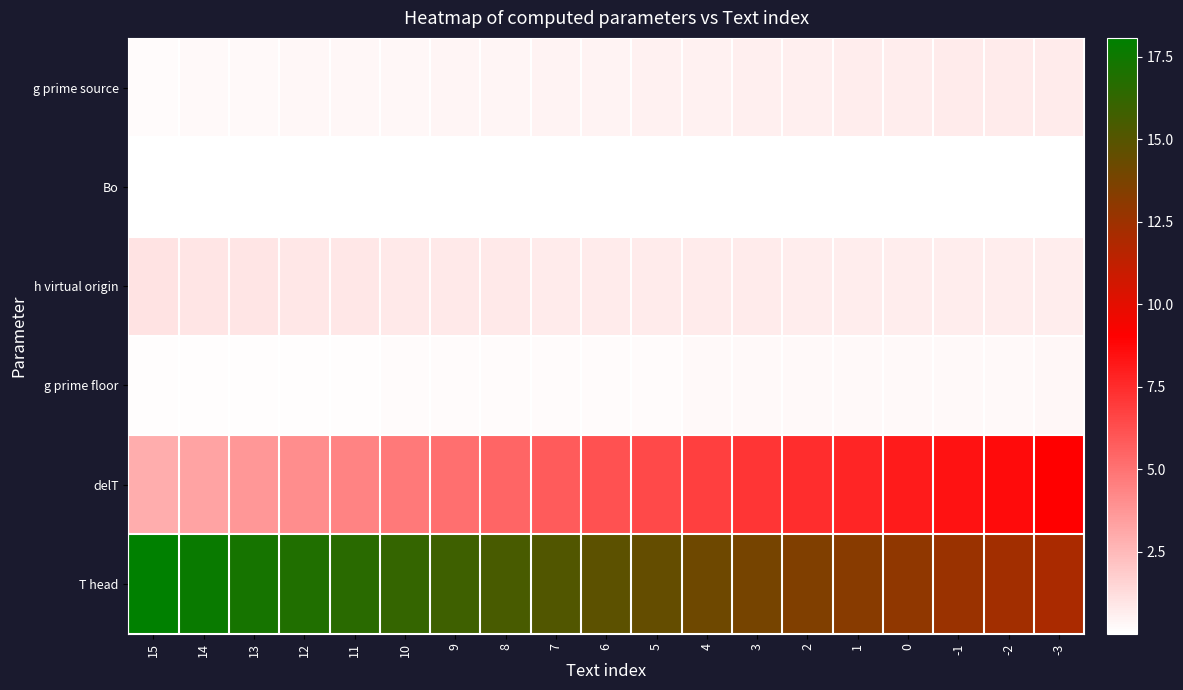

Reading left to right, what are all the values shown in this chart?

g prime source: 15=0.2	14=0.2	13=0.3	12=0.3	11=0.3	10=0.4	9=0.4	8=0.4	7=0.5	6=0.5	5=0.5	4=0.6	3=0.6	2=0.6	1=0.7	0=0.7	-1=0.7	-2=0.8	-3=0.8
Bo: 15=0.0	14=0.0	13=0.0	12=0.0	11=0.0	10=0.0	9=0.0	8=0.0	7=0.0	6=0.0	5=0.0	4=0.0	3=0.0	2=0.0	1=0.0	0=0.0	-1=0.0	-2=0.0	-3=0.0
h virtual origin: 15=1.0	14=1.0	13=0.9	12=0.9	11=0.9	10=0.8	9=0.8	8=0.8	7=0.8	6=0.8	5=0.7	4=0.7	3=0.7	2=0.7	1=0.7	0=0.7	-1=0.7	-2=0.7	-3=0.7
g prime floor: 15=0.1	14=0.1	13=0.1	12=0.1	11=0.1	10=0.2	9=0.2	8=0.2	7=0.2	6=0.2	5=0.2	4=0.2	3=0.2	2=0.2	1=0.3	0=0.3	-1=0.3	-2=0.3	-3=0.3
delT: 15=2.9	14=3.3	13=3.7	12=4.1	11=4.4	10=4.8	9=5.2	8=5.5	7=5.8	6=6.2	5=6.5	4=6.8	3=7.1	2=7.5	1=7.8	0=8.1	-1=8.4	-2=8.7	-3=9.0
T head: 15=18.1	14=17.7	13=17.3	12=16.9	11=16.6	10=16.2	9=15.8	8=15.5	7=15.2	6=14.8	5=14.5	4=14.2	3=13.9	2=13.5	1=13.2	0=12.9	-1=12.6	-2=12.3	-3=12.0